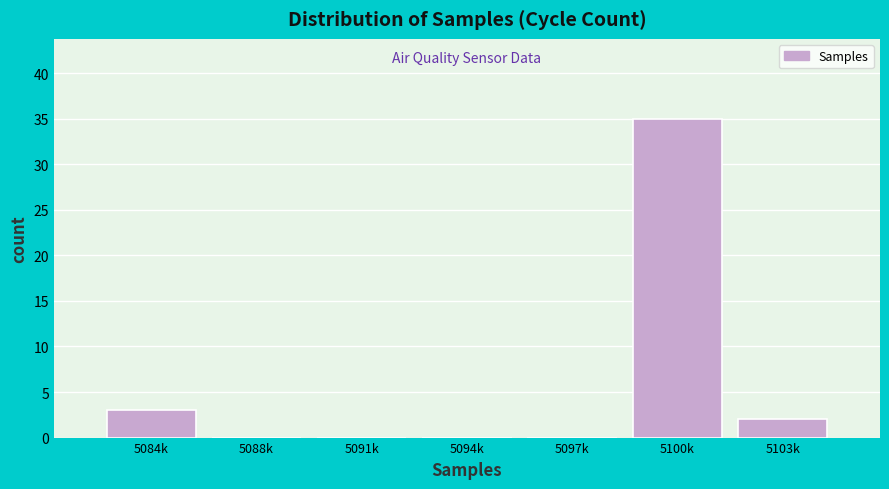

Reading right to left, list all the values displayed in this chart.

5103k=2	5100k=35	5097k=0	5094k=0	5091k=0	5088k=0	5084k=3